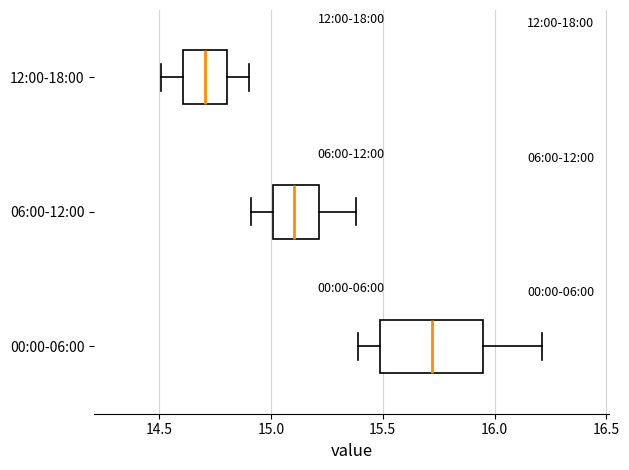

Which box's median line is the furthest to the left?

12:00-18:00